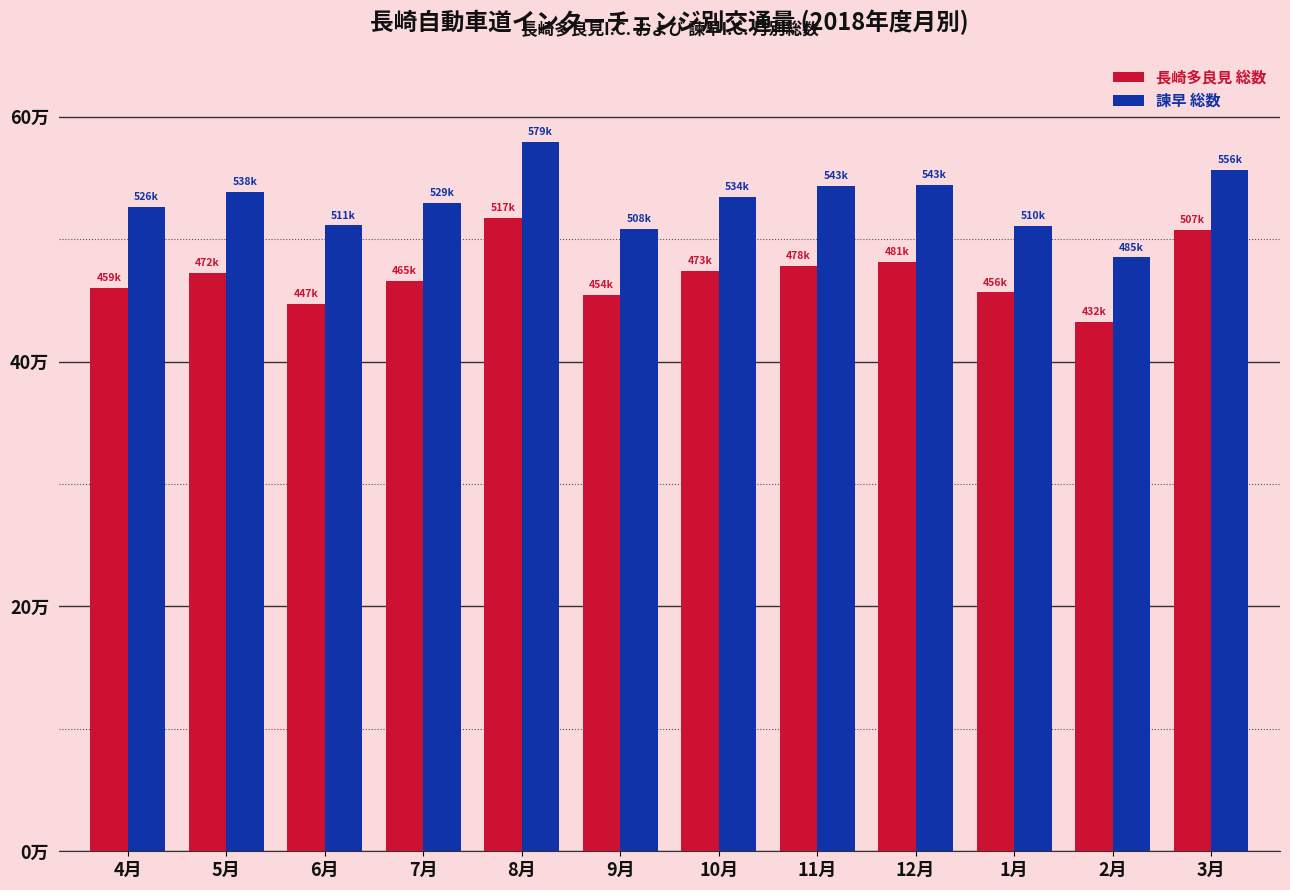

Read the 長崎多良見 総数 value at 3月, to the nearest 10.

507750